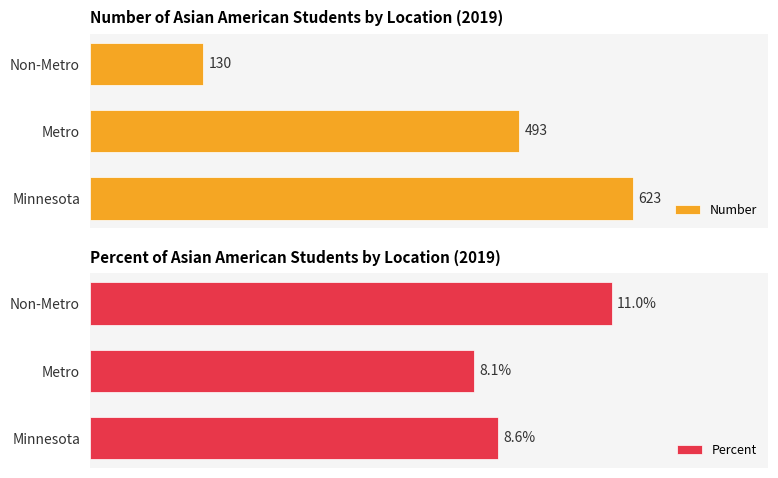

At how many categories does at least one series exceed 151?

2